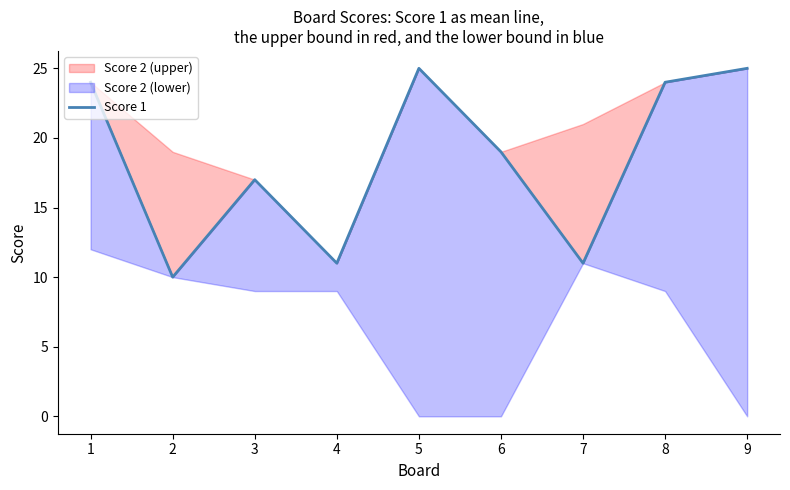

What is the difference between the values at 7 and 5?

14